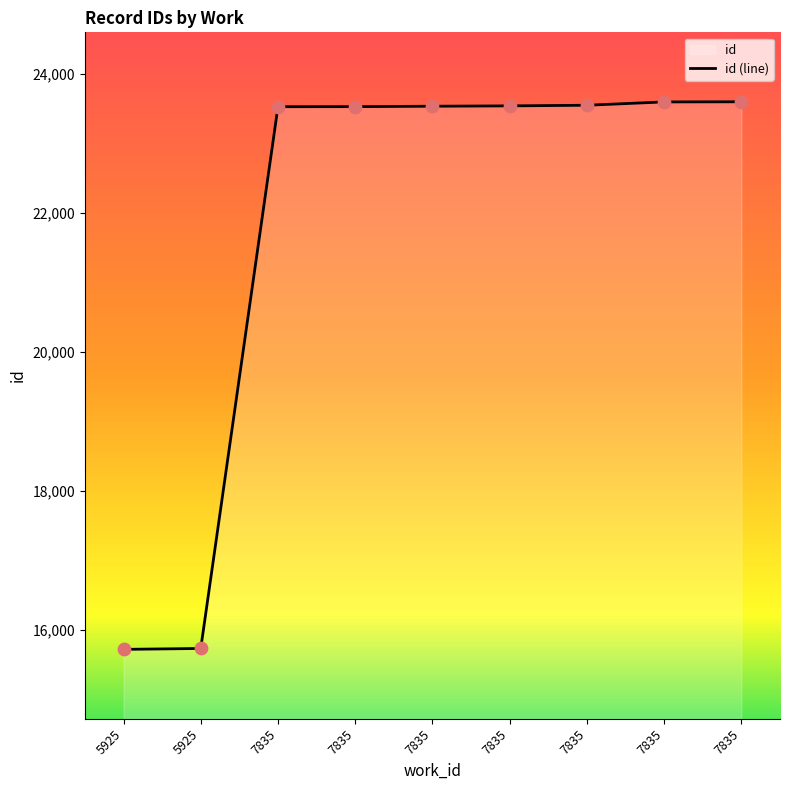

What is the change in value from 7835 to 7835?

+57